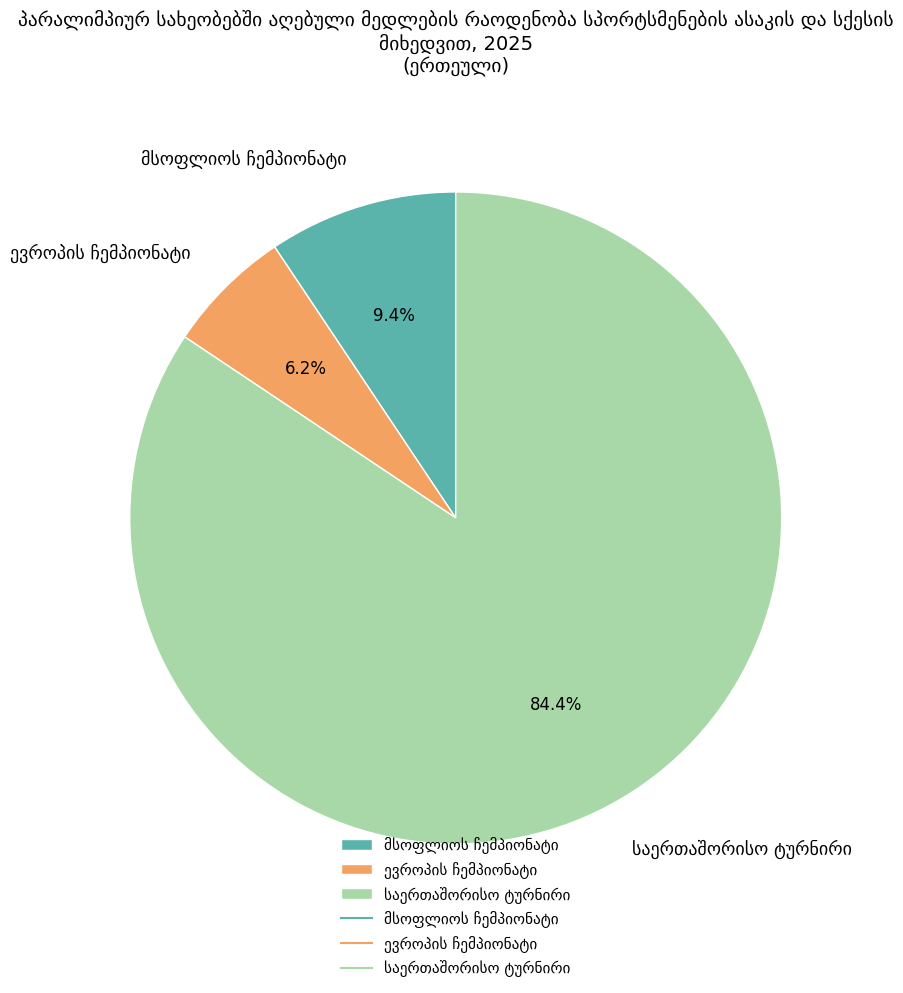

Is there a majority slice in this chart?

Yes